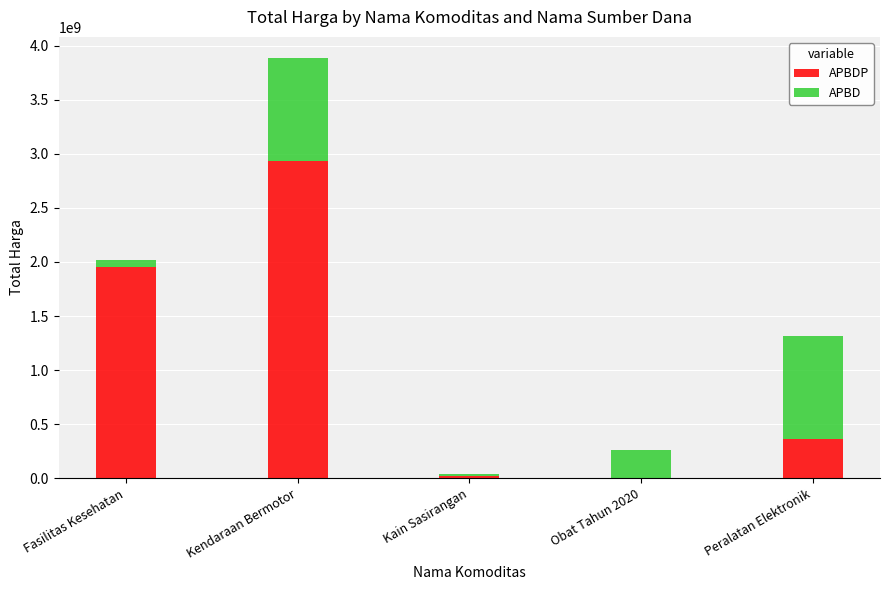

At which category is the sum across all series the highest?

Kendaraan Bermotor